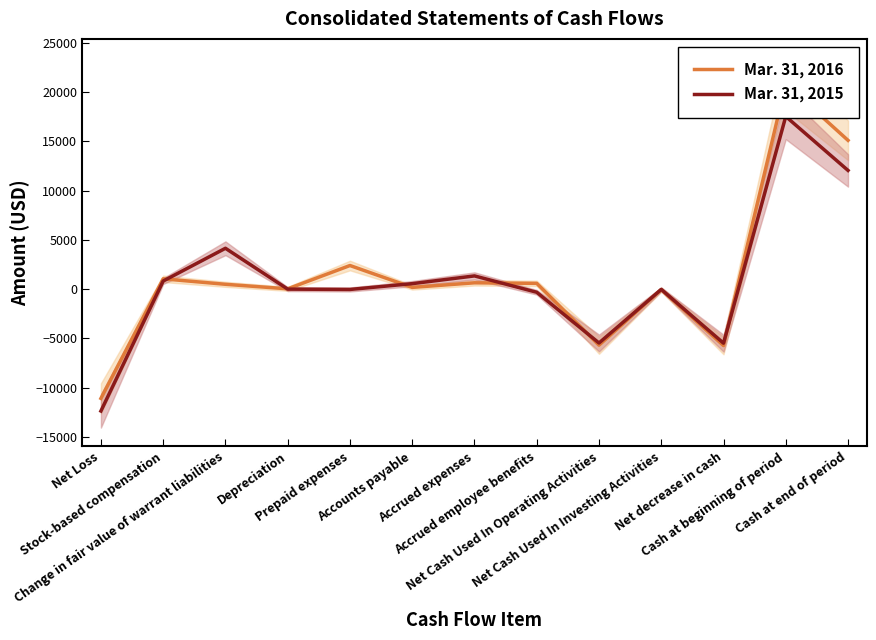

Reading left to right, extract all data points from this chart.

Mar. 31, 2016: Net Loss=-11078	Stock-based compensation=1052	Change in fair value of warrant liabilities=498	Depreciation=37	Prepaid expenses=2403	Accounts payable=184	Accrued expenses=649	Accrued employee benefits=592	Net Cash Used In Operating Activities=-5674	Net Cash Used In Investing Activities=-44	Net decrease in cash=-5718	Cash at beginning of period=20818	Cash at end of period=15100
Mar. 31, 2015: Net Loss=-12358	Stock-based compensation=827	Change in fair value of warrant liabilities=4152	Depreciation=8	Prepaid expenses=-26	Accounts payable=563	Accrued expenses=1348	Accrued employee benefits=-310	Net Cash Used In Operating Activities=-5458	Net Cash Used In Investing Activities=-18	Net decrease in cash=-5476	Cash at beginning of period=17525	Cash at end of period=12049